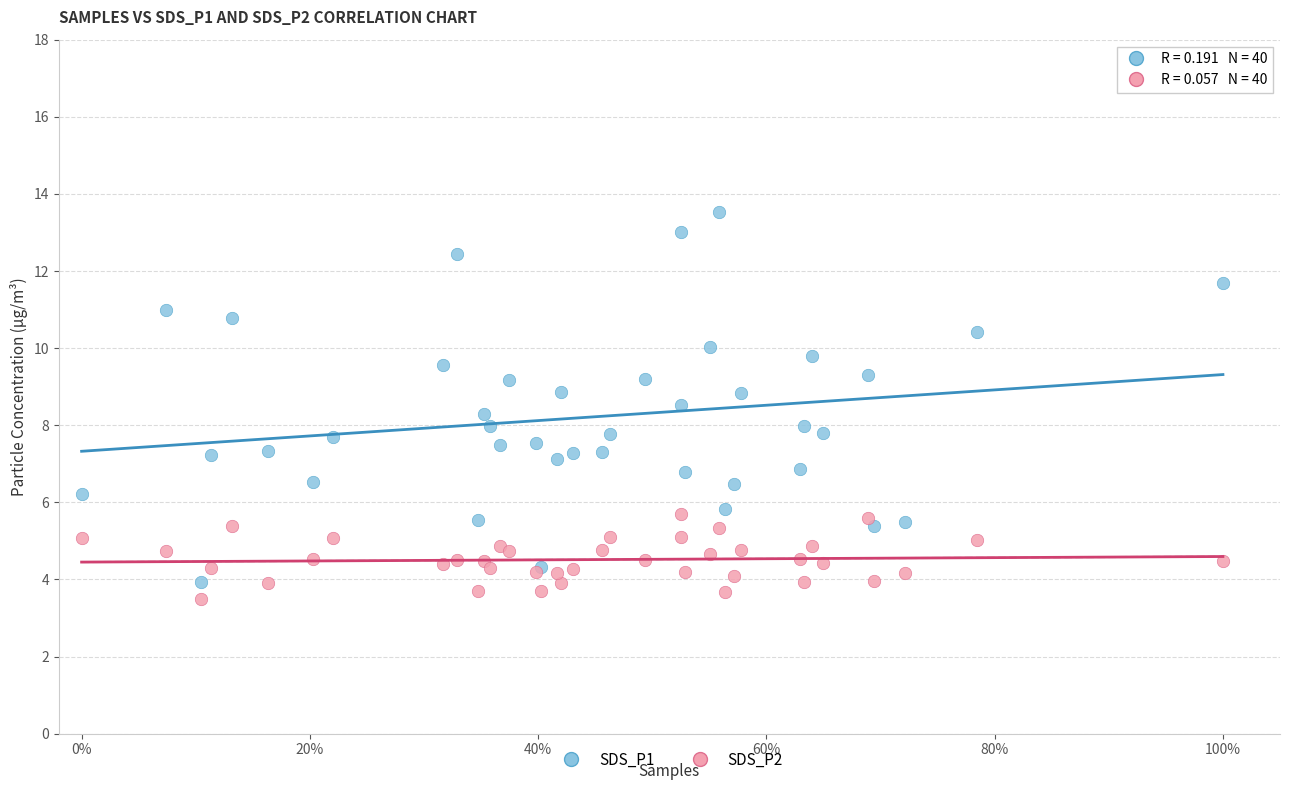

Which series reaches the maximum Y coordinate?

SDS_P1